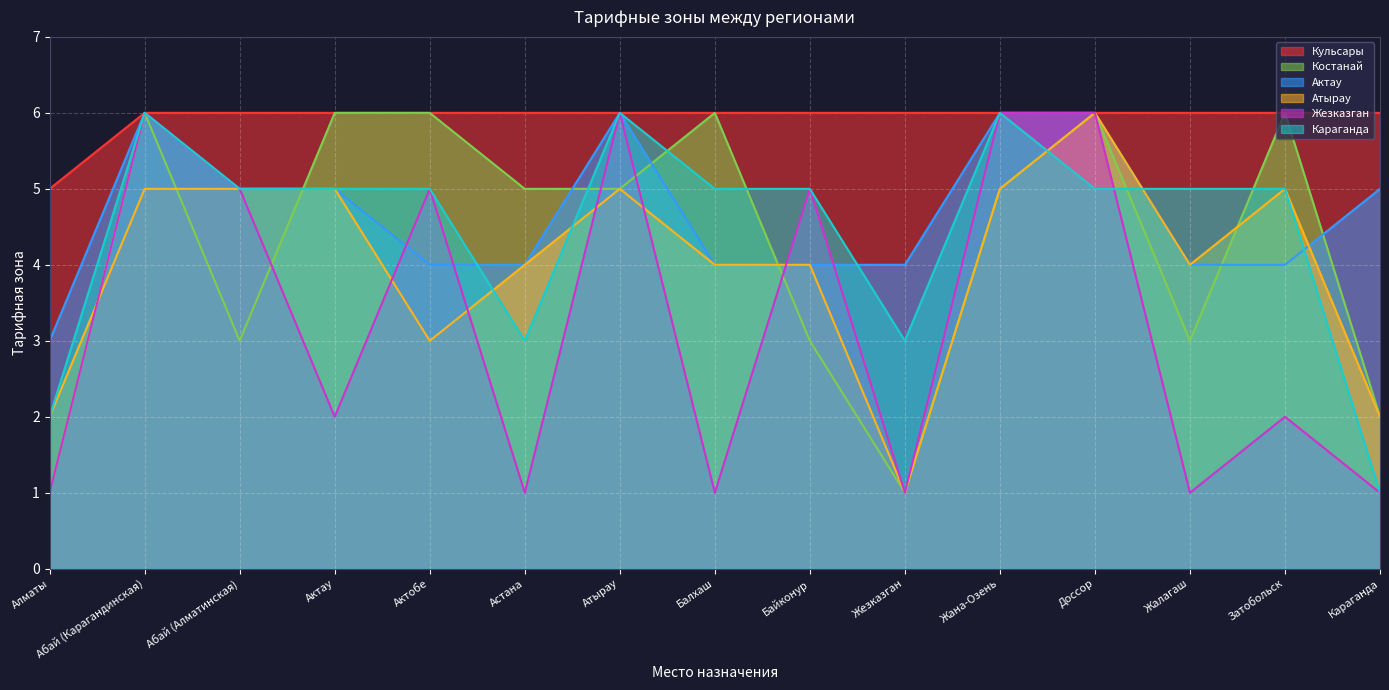

What is the label of the 13th point from the left?

Жалагаш